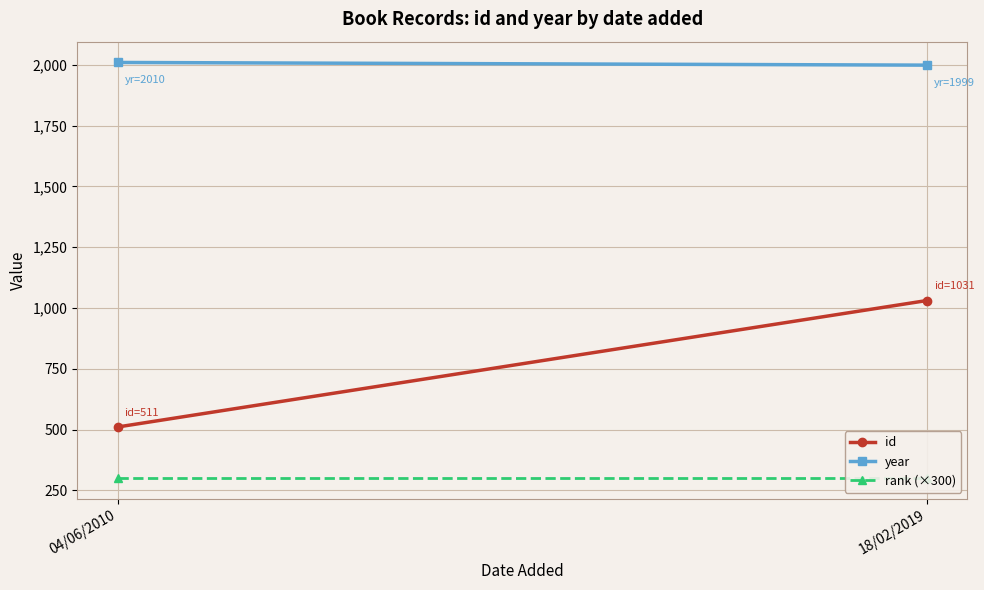

Rank the series by their maximum value, from highest to lowest.

year, id, rank (×300)